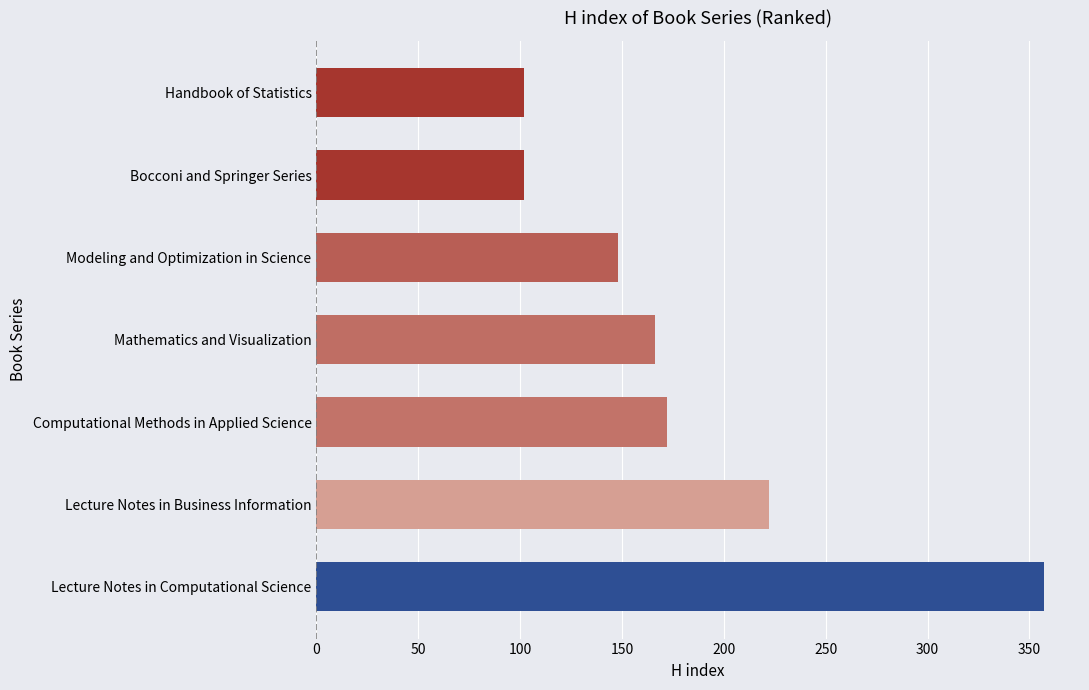

True or false: the data shows 169 at Handbook of Statistics.

False